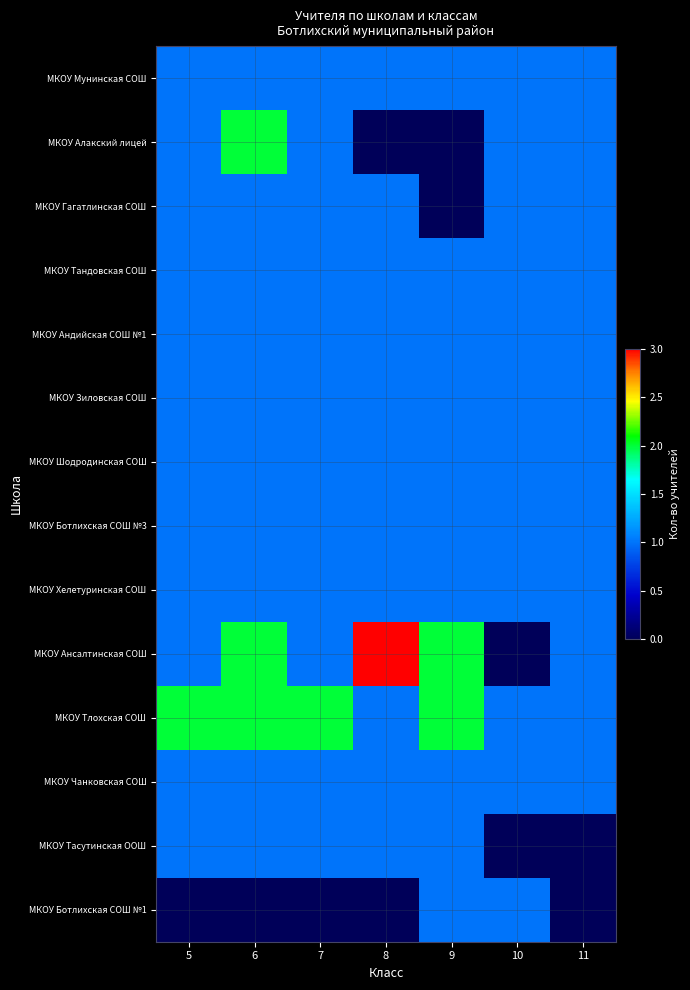

What is the difference between the highest and lowest values at 7?

2